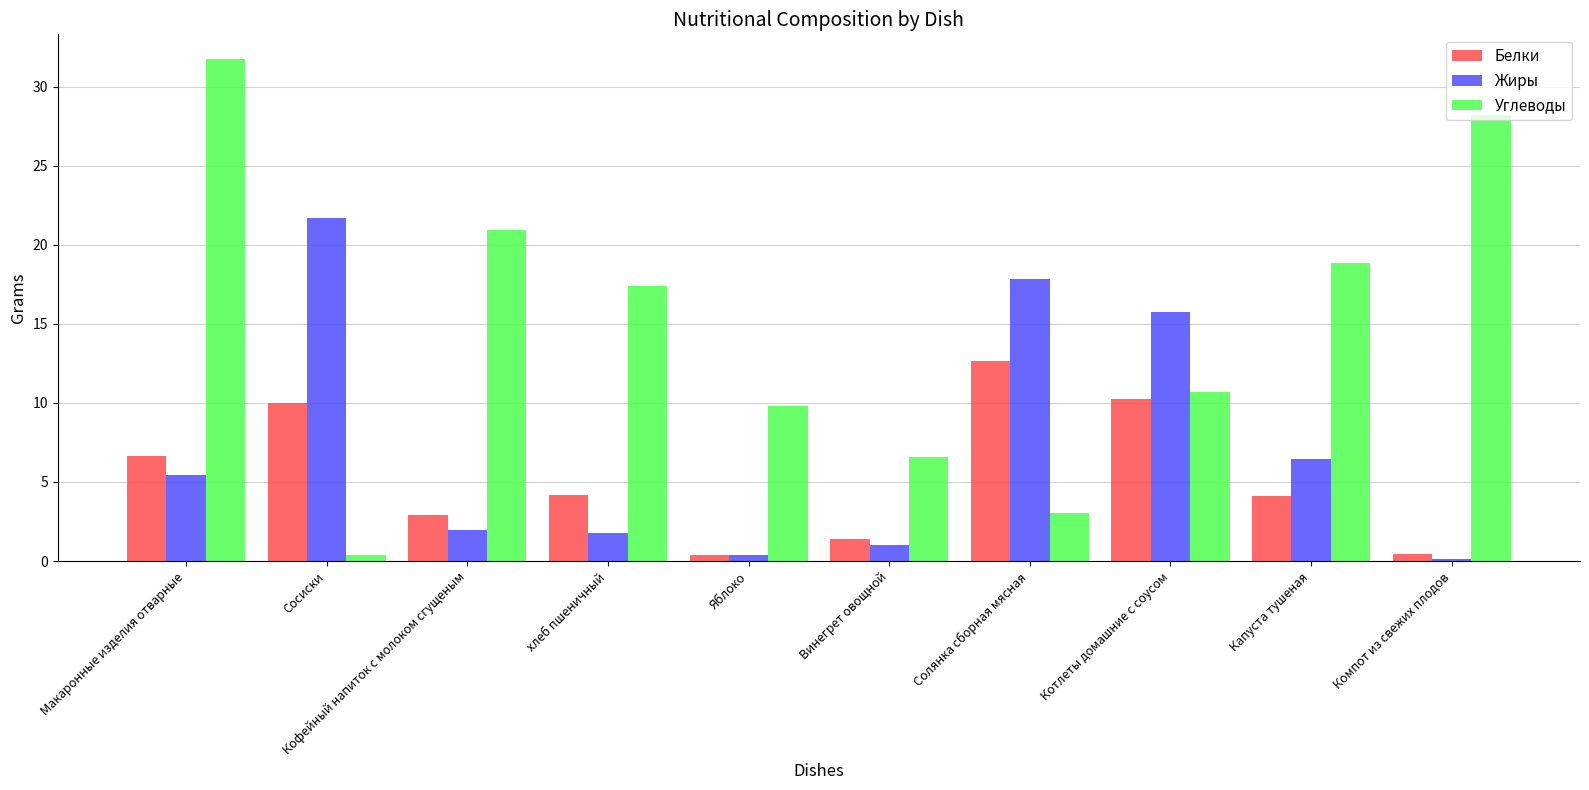

What is the greatest value displayed?

31.7